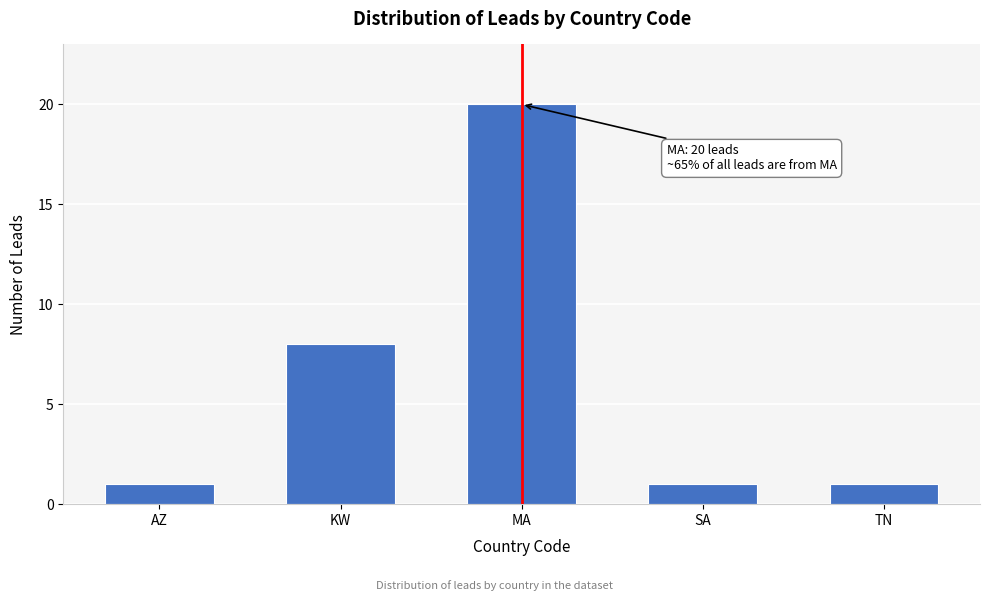

Reading left to right, what are all the values shown in this chart?

1	8	20	1	1